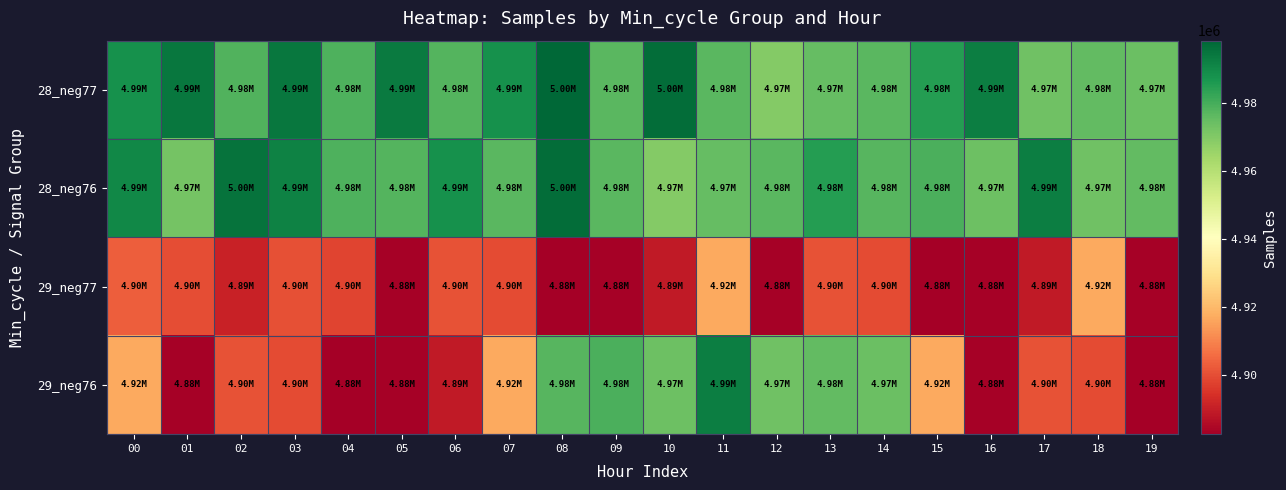

At which category is the sum across all series the highest?

11